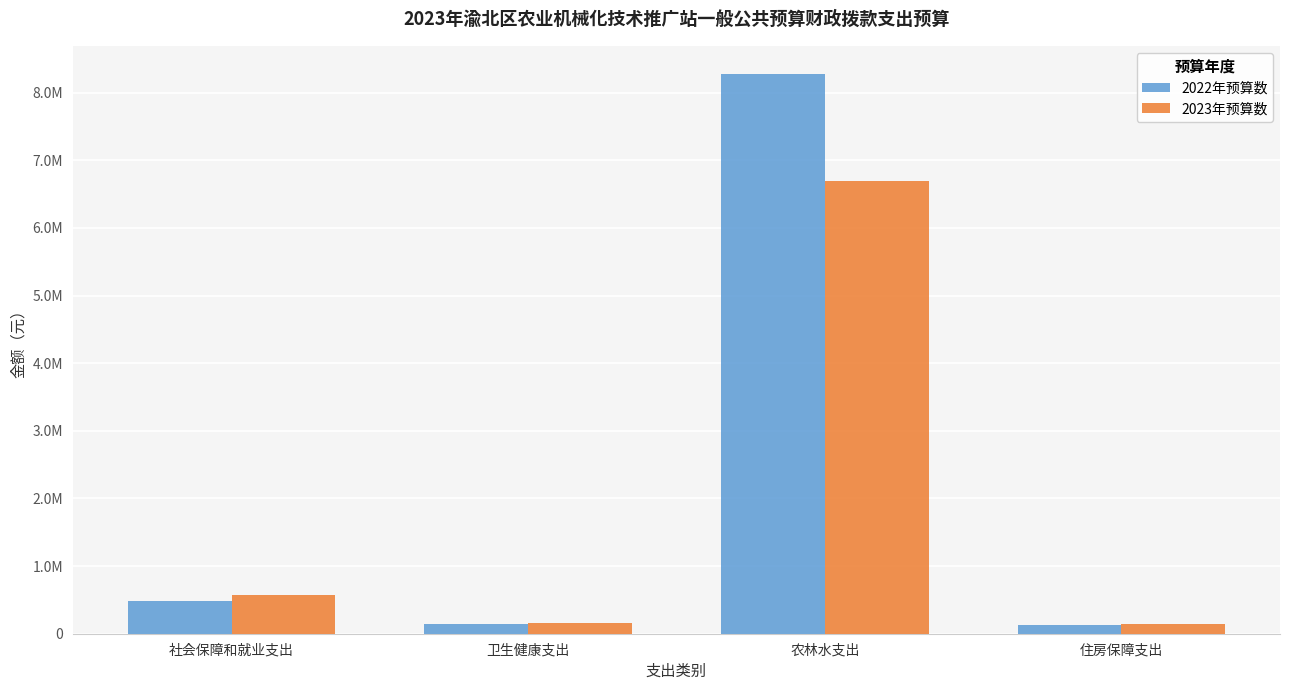

Does the chart contain any negative values?

No